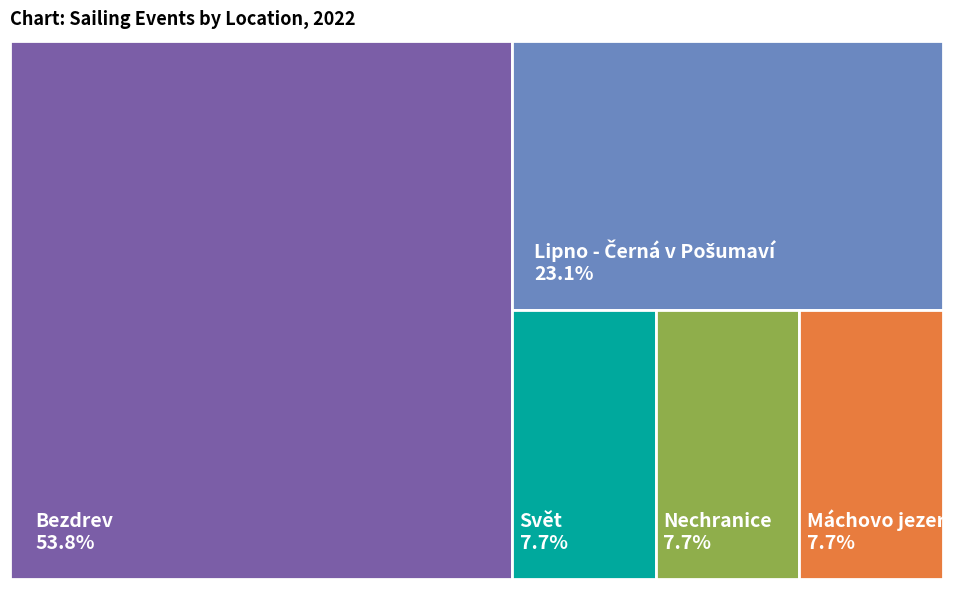

To the nearest percent, what is the average slice percentage?

20%